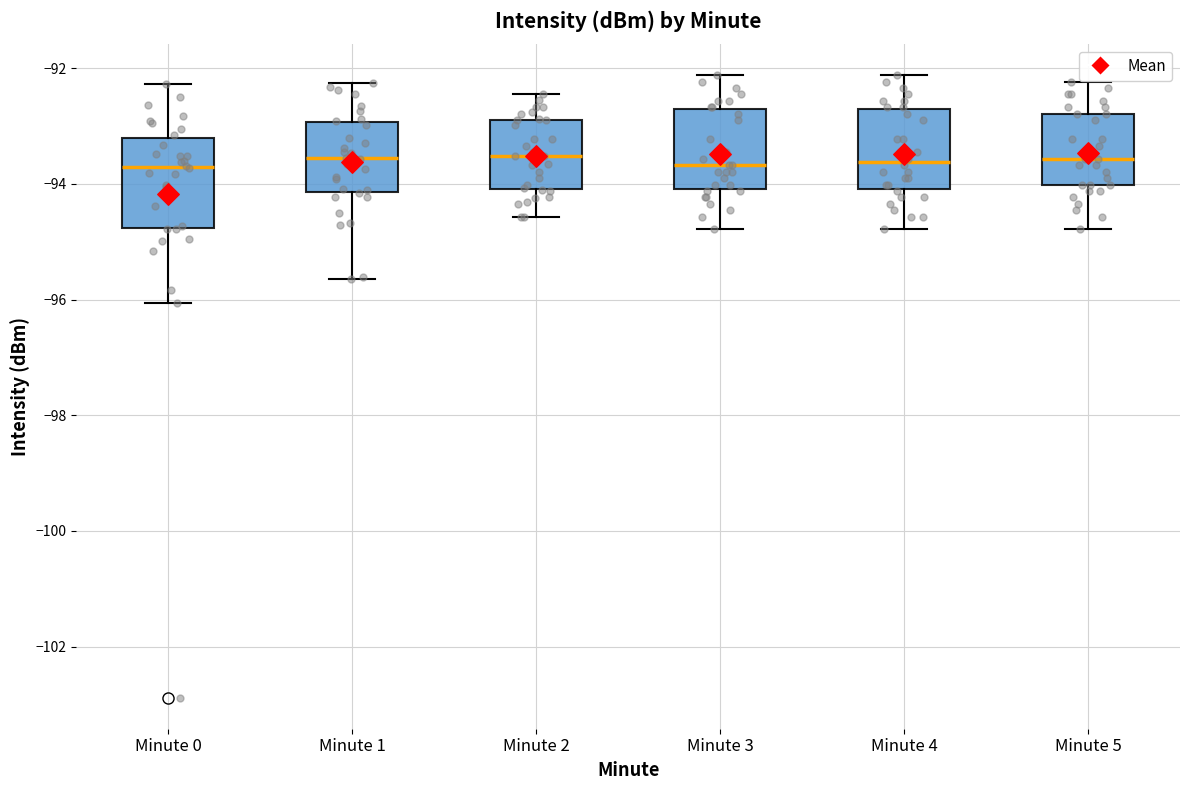

Where does the median line of the box for Minute 2 sit on the y-axis? The values are not printed on the chart, so give them approximately, as read against the axis.

-93.6